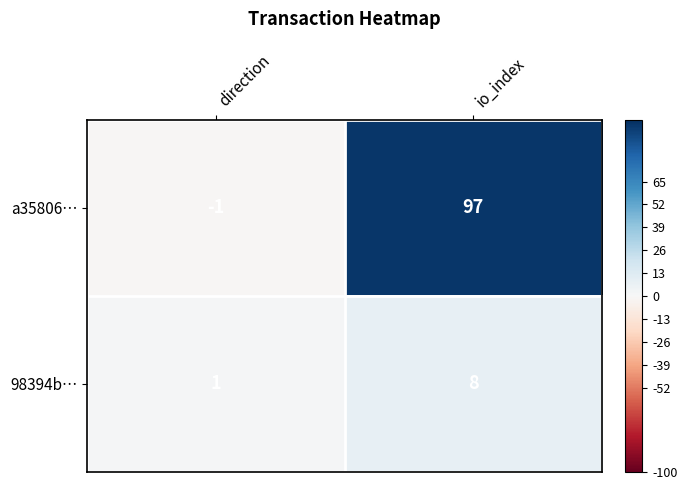

Which category has the highest value in the a35806… series?

io_index